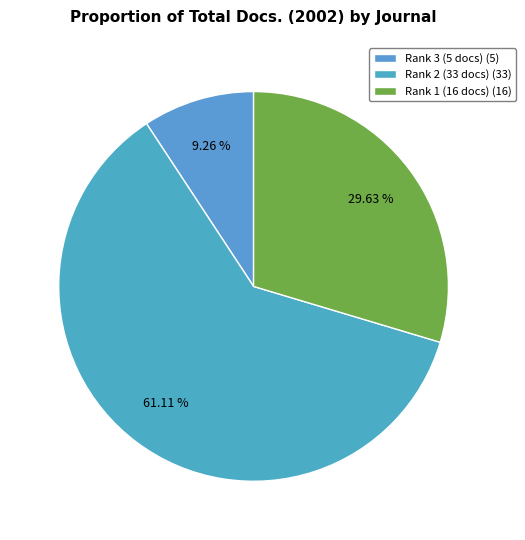

Count the number of slices in the pie.

3